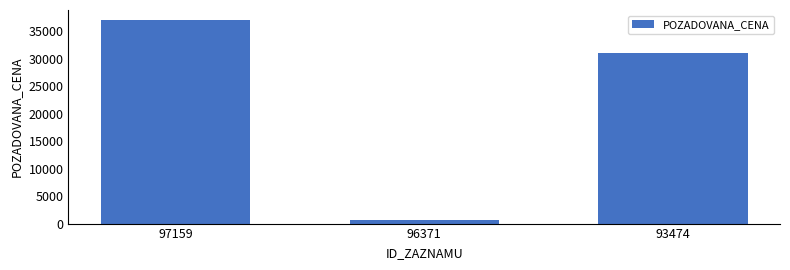

Reading right to left, extract all data points from this chart.

31100	640	37000